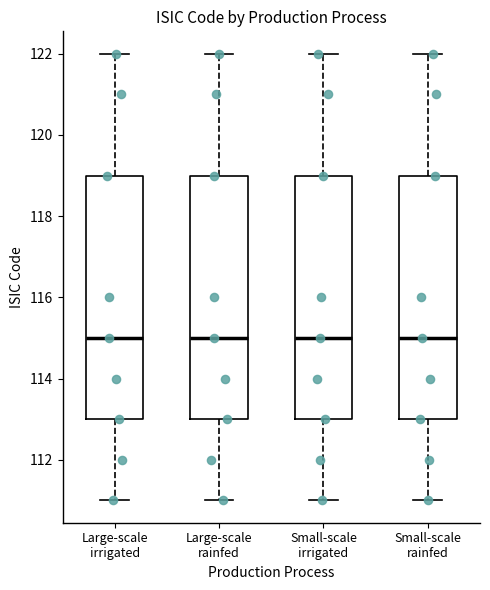

Where is the lower edge of the box for Small-scale irrigated on the y-axis? The values are not printed on the chart, so give them approximately, as read against the axis.

113